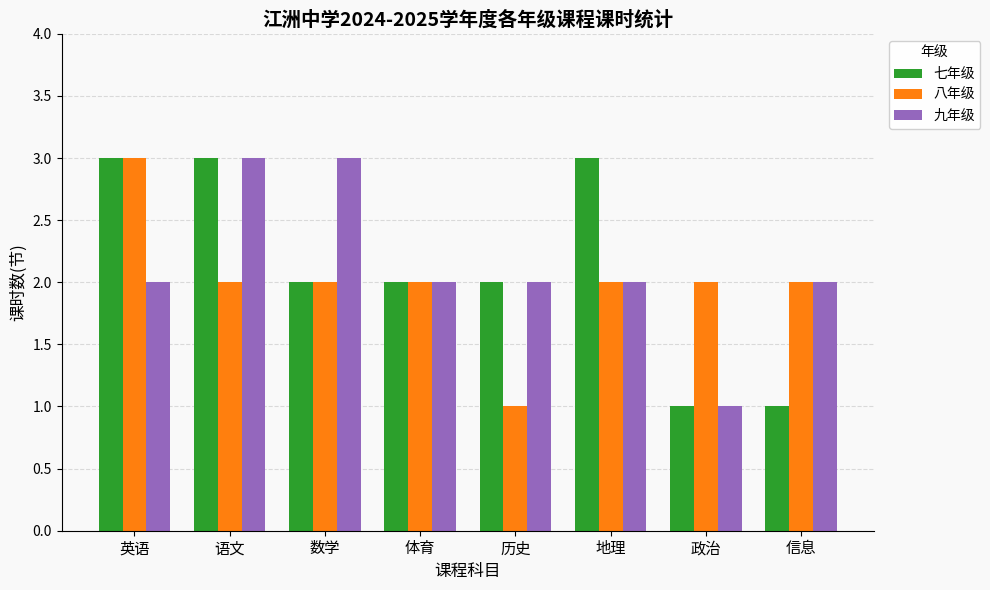

What is the average value of the 七年级 series?

2